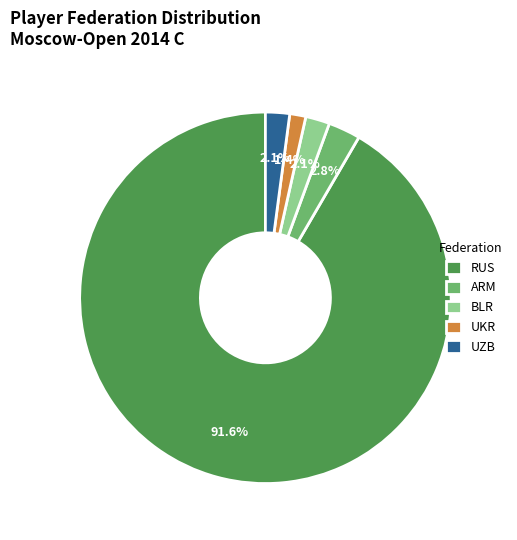

Is there a majority slice in this chart?

Yes